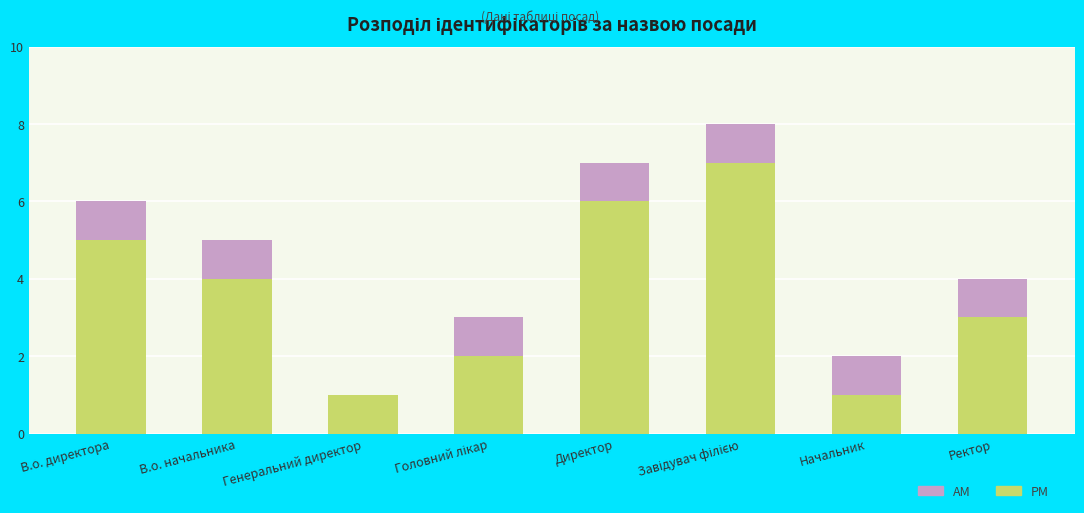

What are all the series names shown in the legend?

AM, PM